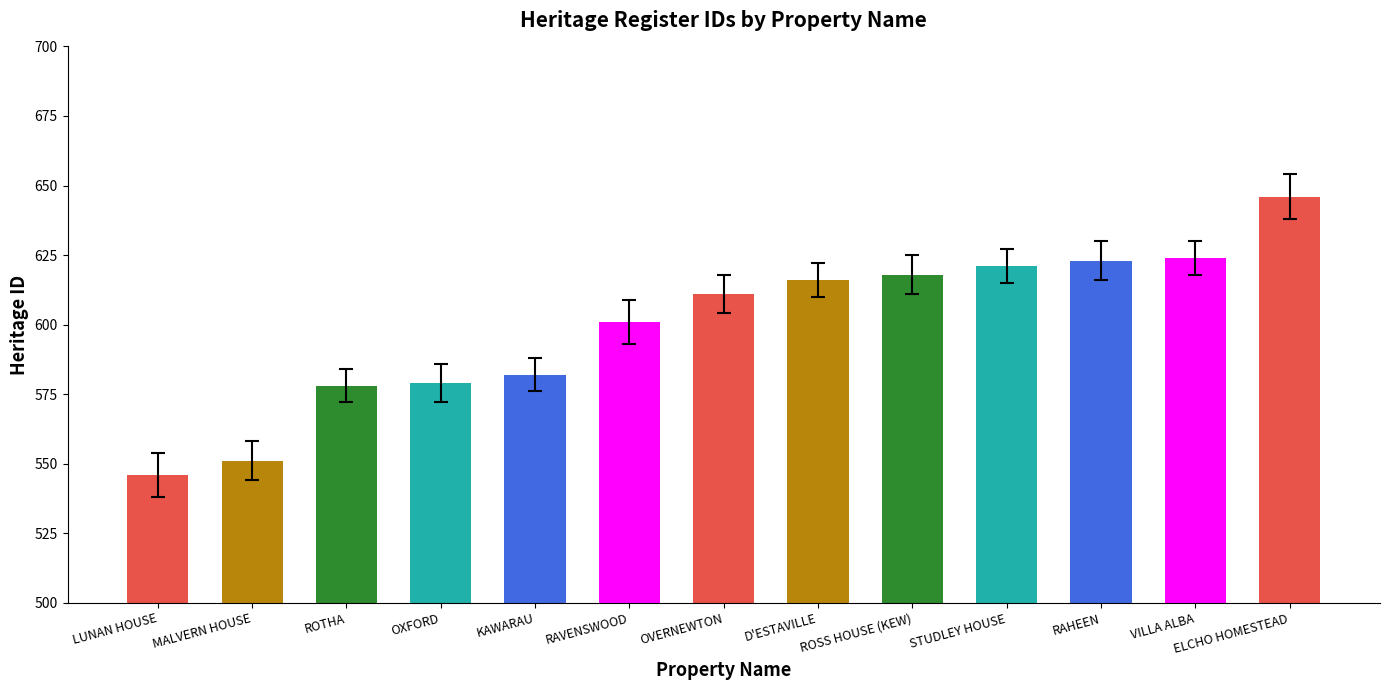

What is the average value?

600